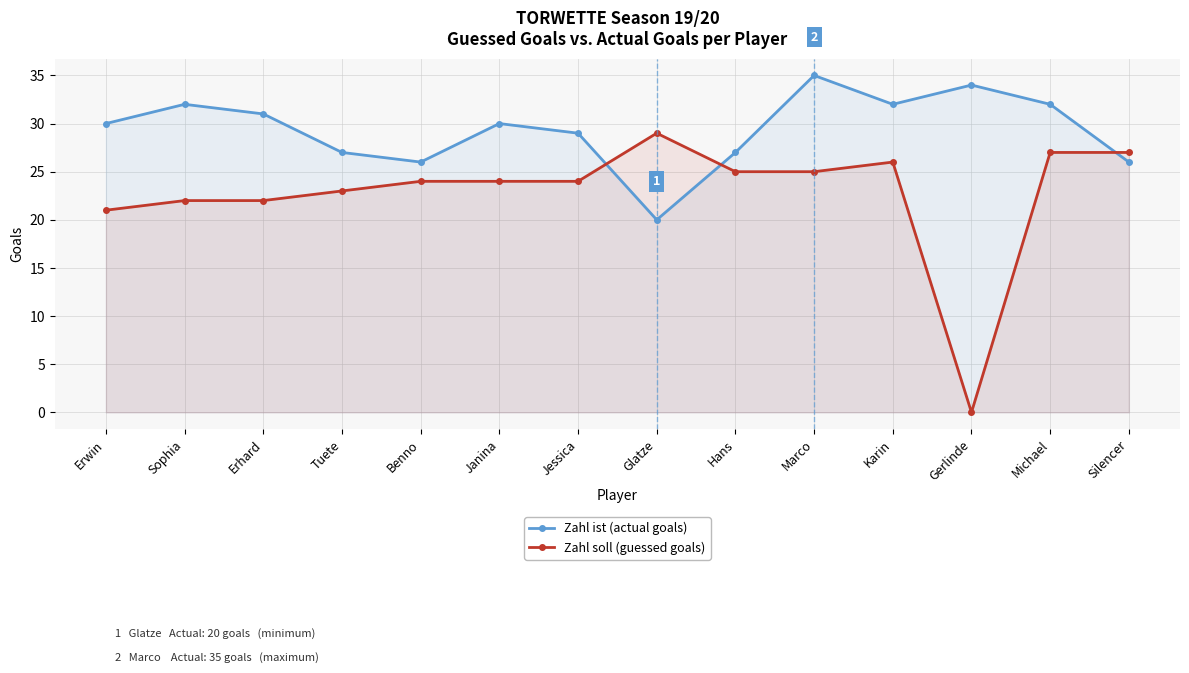

How many values in the Zahl soll (guessed goals) series are below 24?

5